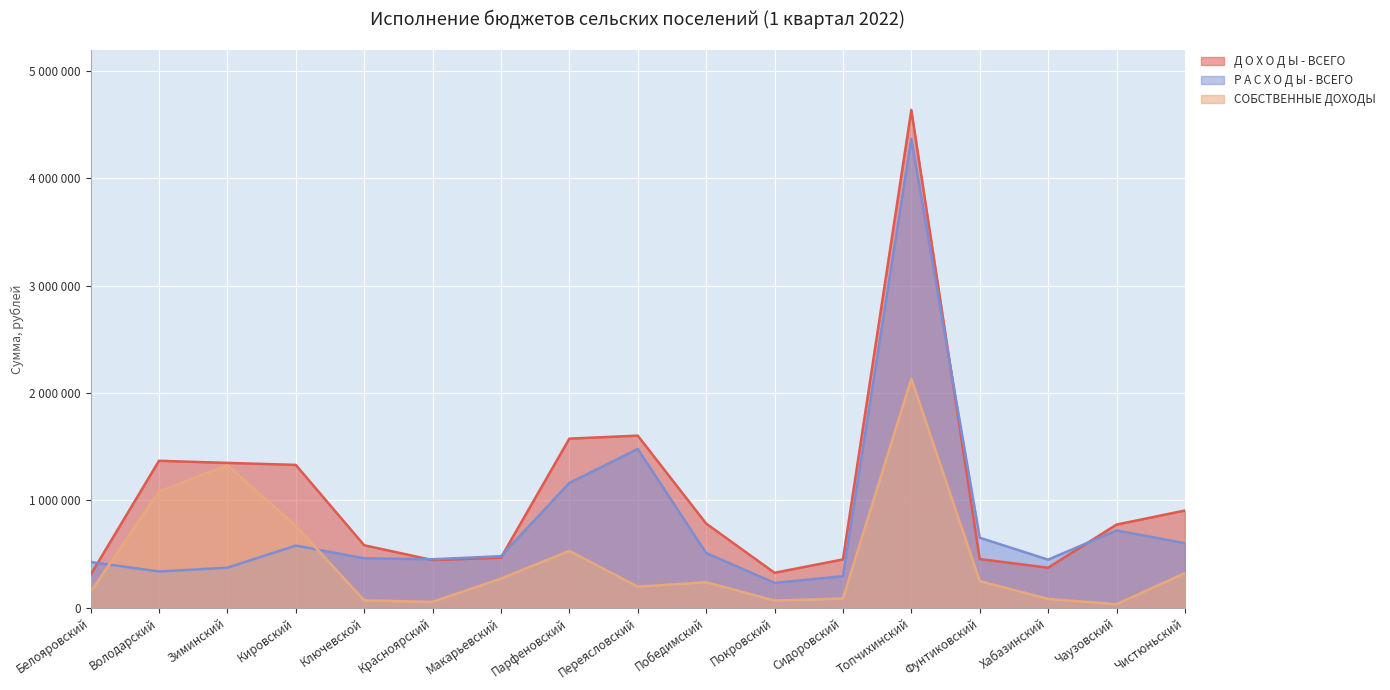

True or false: Д О Х О Д Ы - ВСЕГО and Р А С Х О Д Ы - ВСЕГО cross at least once.

True